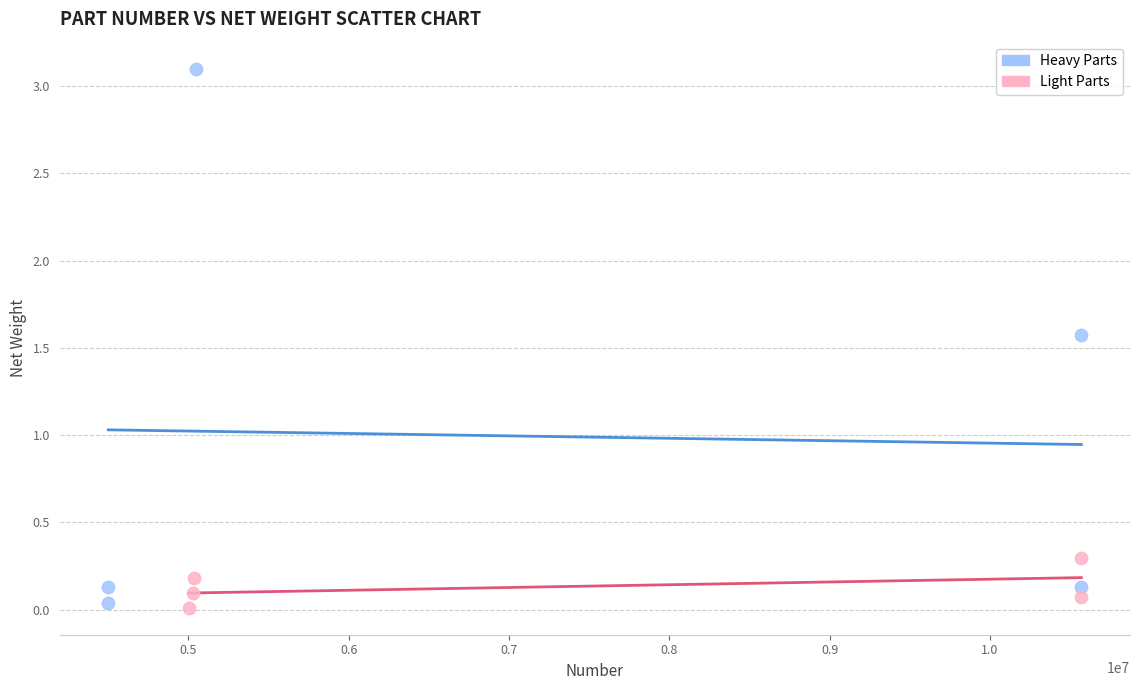

Which series contains the highest Y value?

Heavy Parts